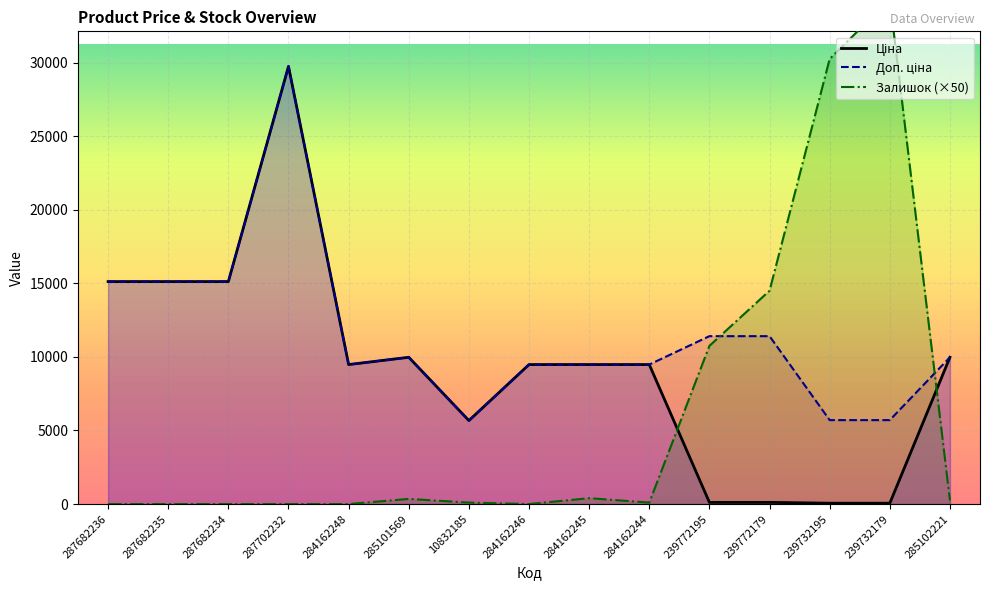

Which series changed the most between 287682235 and 239732179?

Залишок